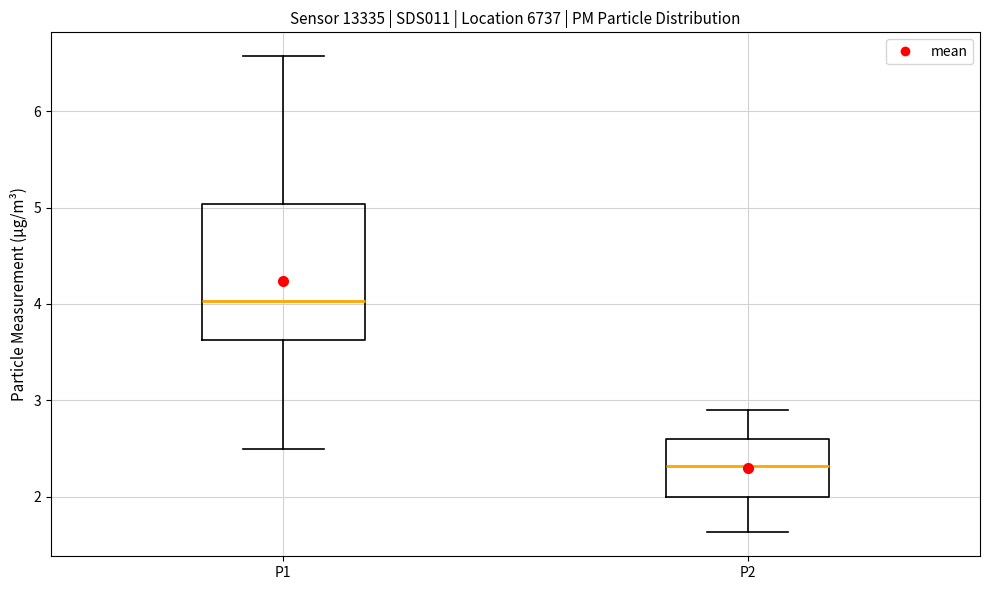

Which box has the lowest median line?

P2